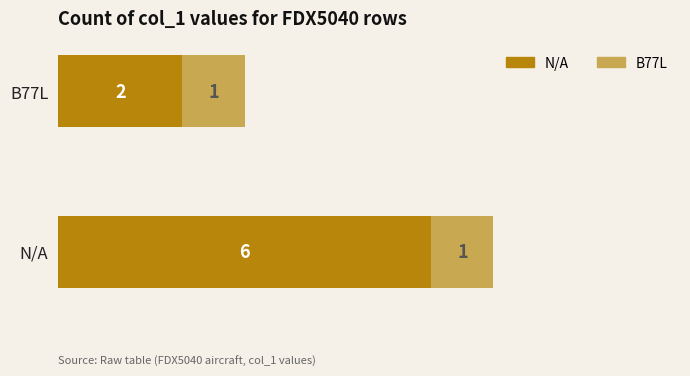

What is the total value across all series at N/A?

7